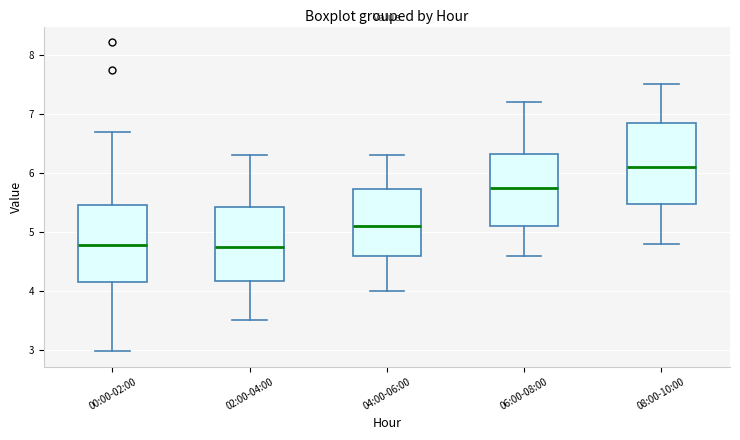

Which box has the highest median line?

08:00-10:00